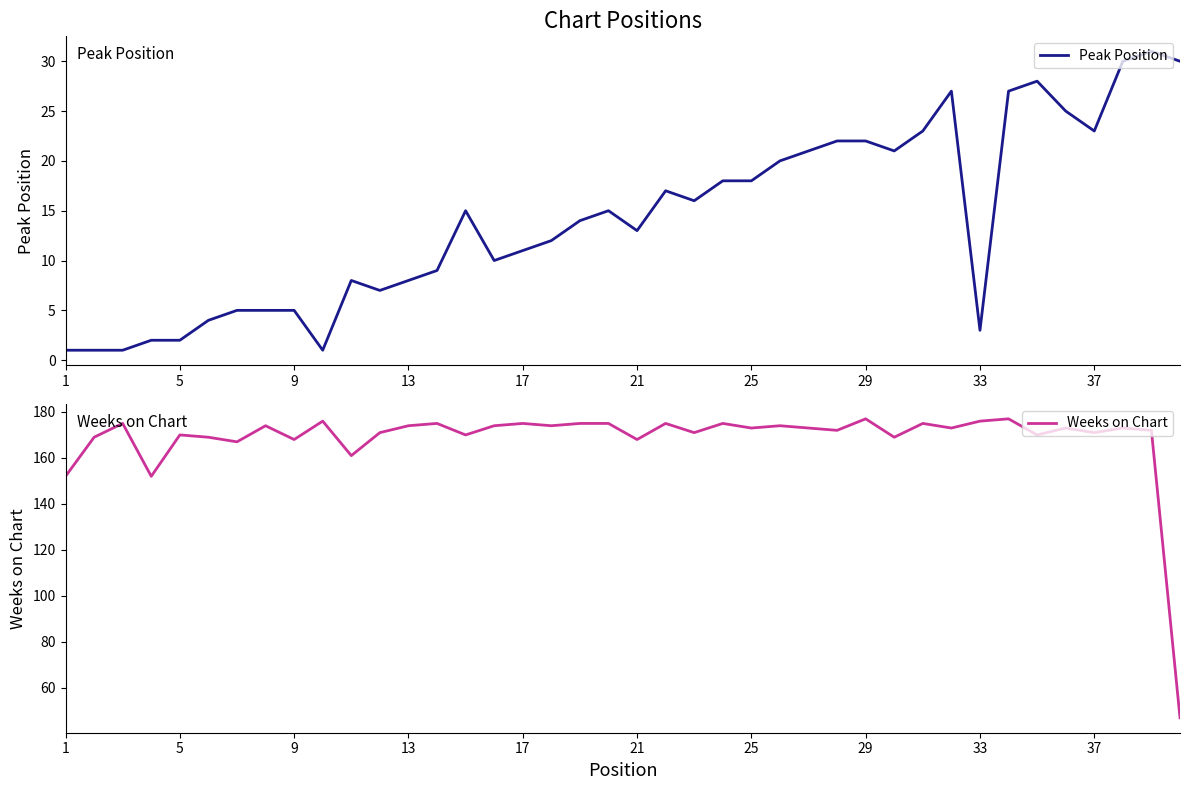

What is the lowest value of the Weeks on Chart series?

47